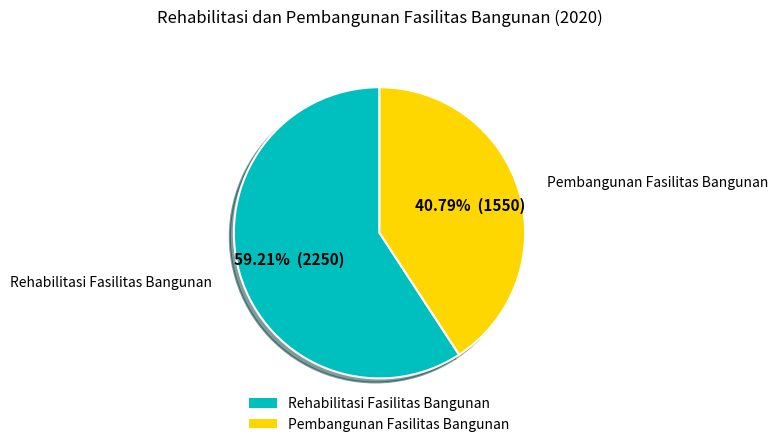

The Pembangunan Fasilitas Bangunan slice represents 41% of the pie. True or false?

True